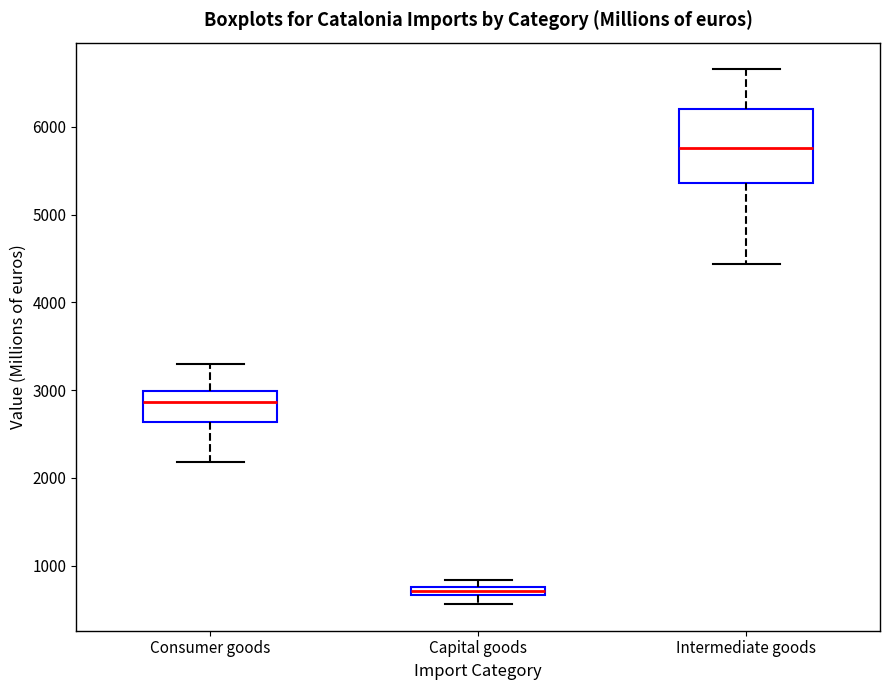

Which box has the highest median line?

Intermediate goods